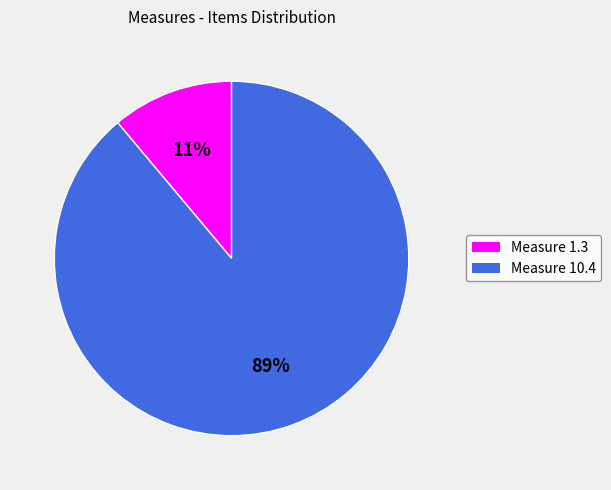

To the nearest percent, what is the average slice percentage?

50%